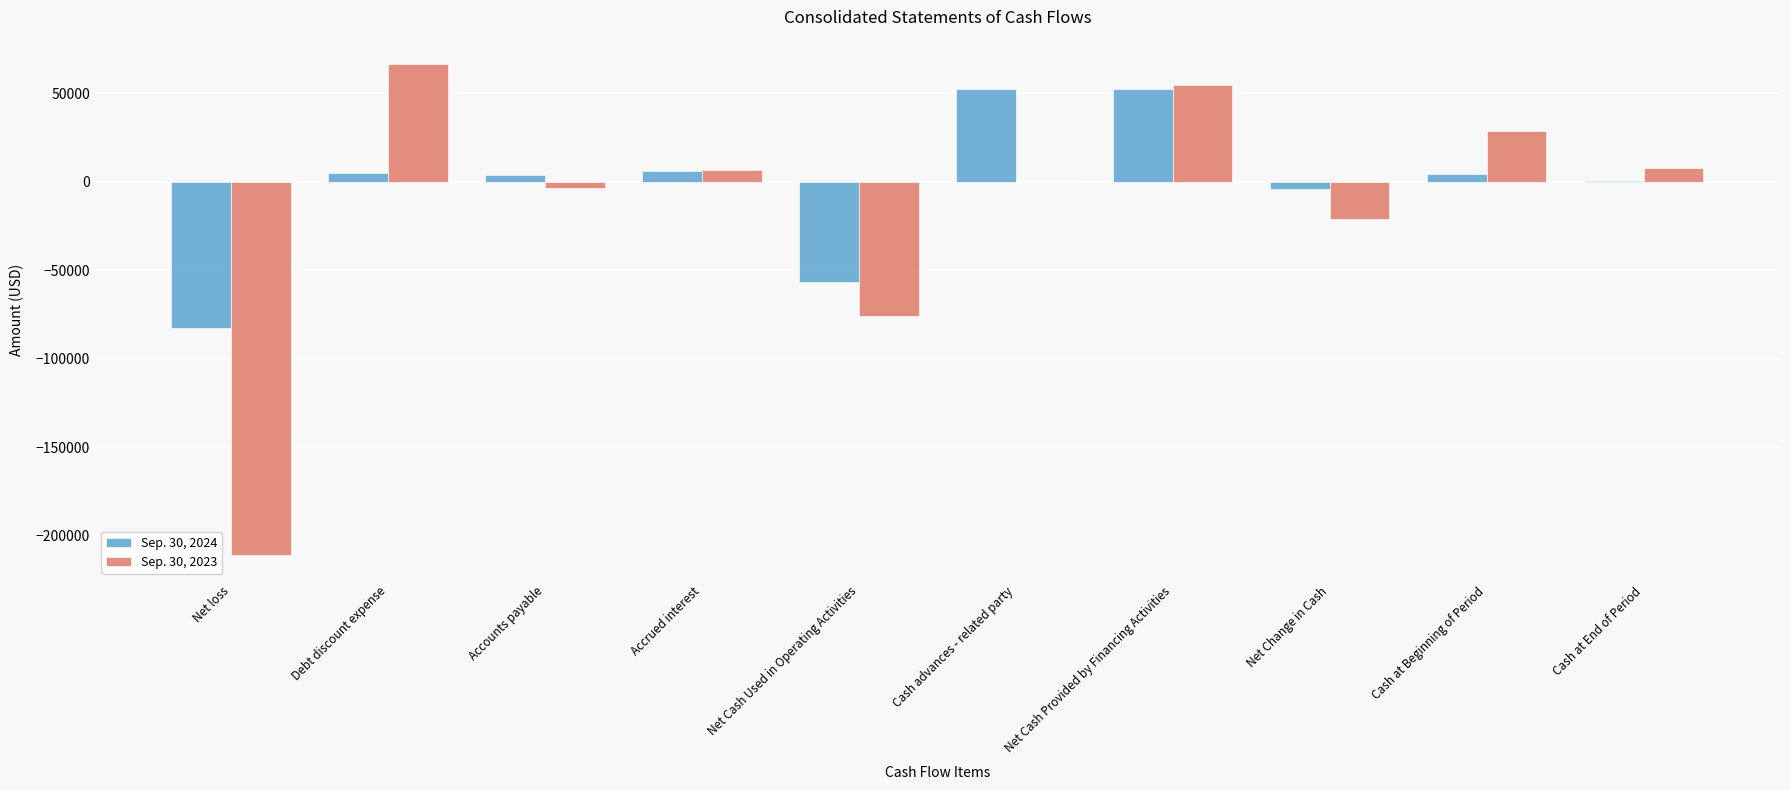

What is the sum of the Sep. 30, 2023 values at Net loss and Net Cash Provided by Financing Activities?

-156034